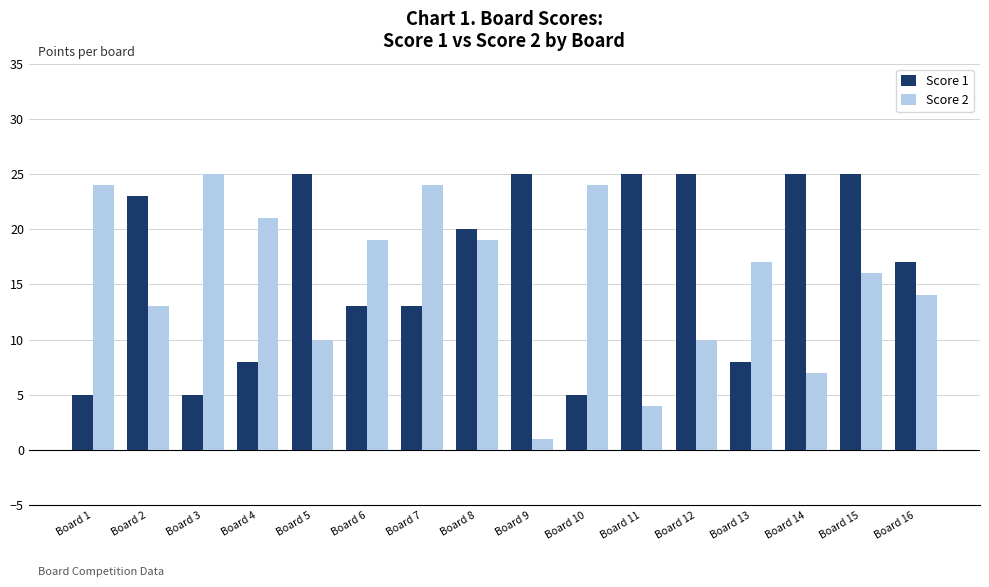

Reading left to right, list all the values displayed in this chart.

Score 1: 5	23	5	8	25	13	13	20	25	5	25	25	8	25	25	17
Score 2: 24	13	25	21	10	19	24	19	1	24	4	10	17	7	16	14